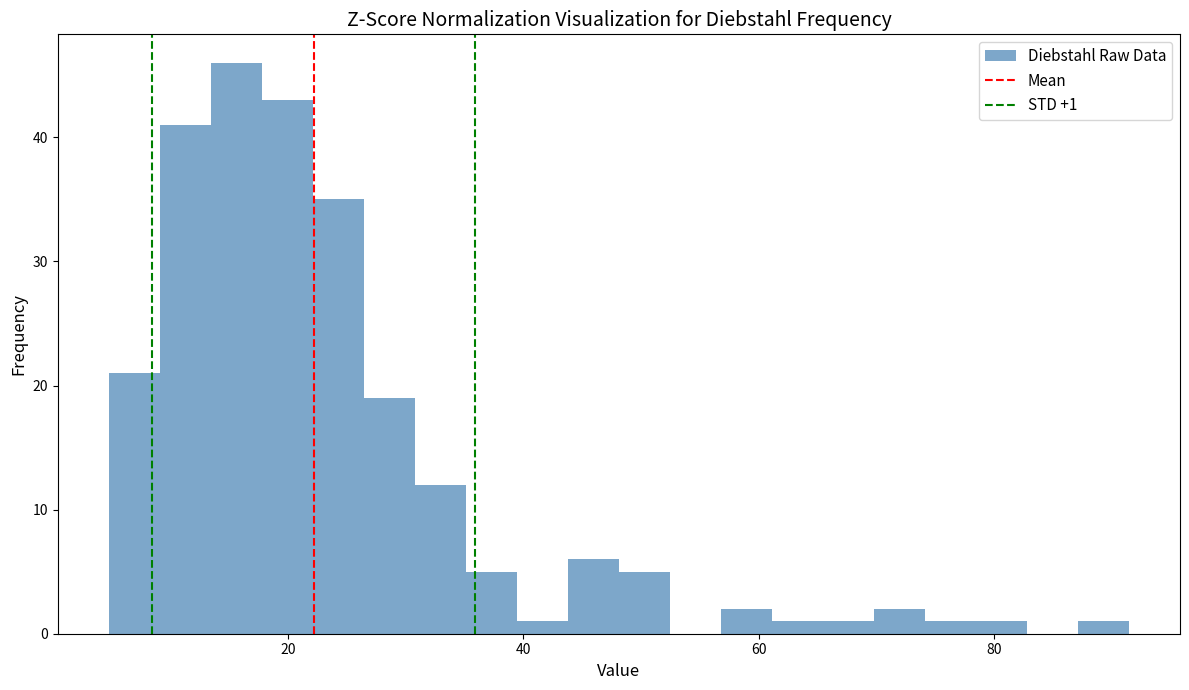

Around what value on the x-axis is the tallest bar? Give the approximate position of its centre, as read against the axis.

16